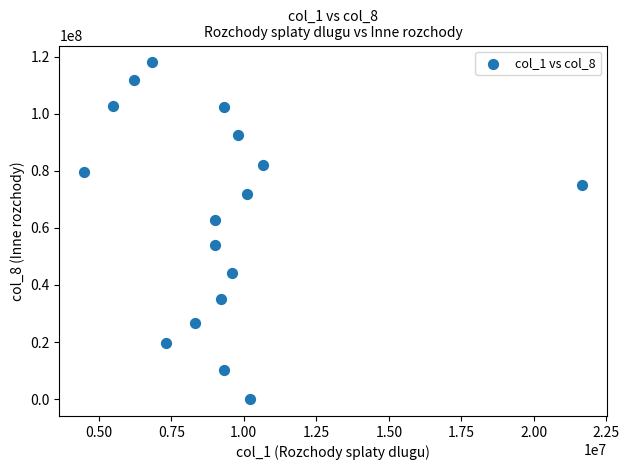

What is the range of X values (max minus min)?

17174472